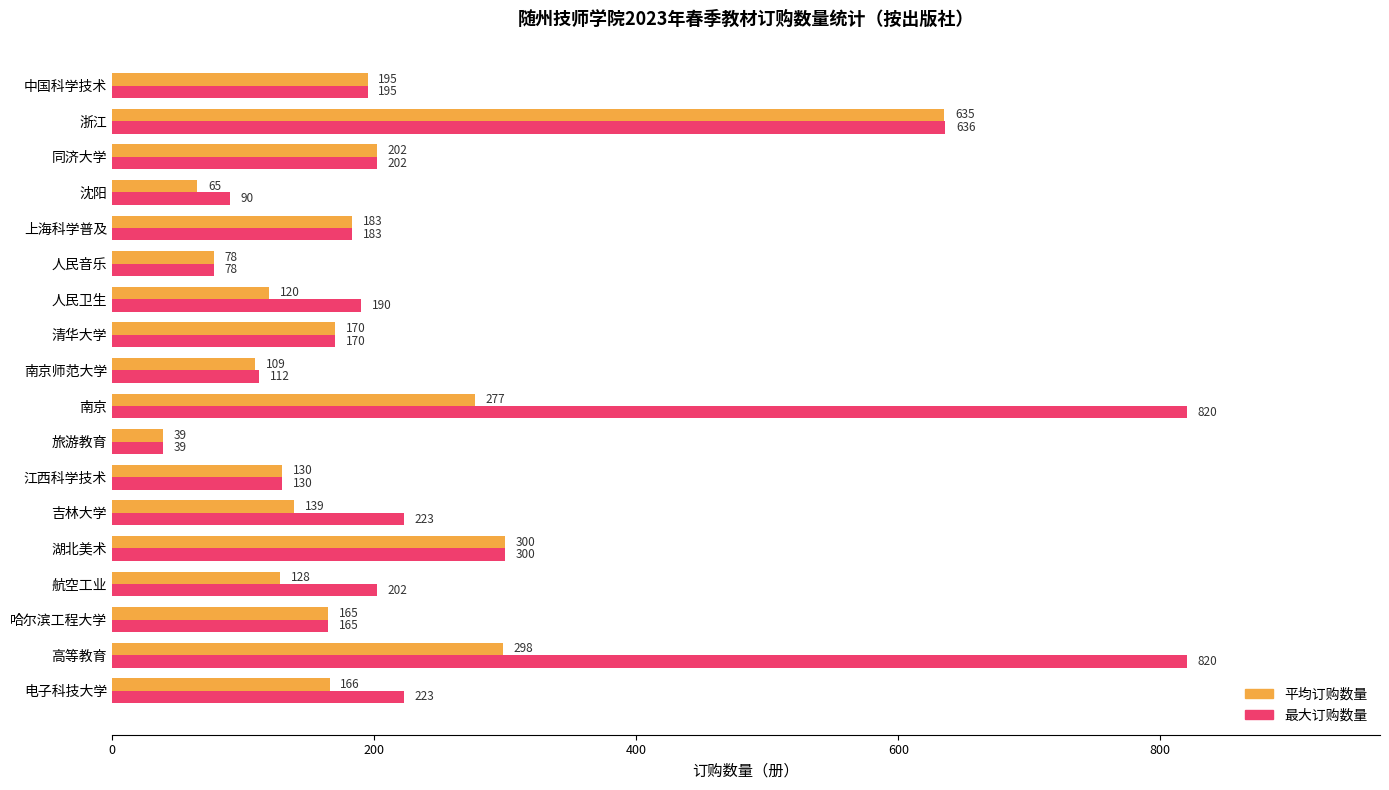

How many distinct data groups are displayed?

2